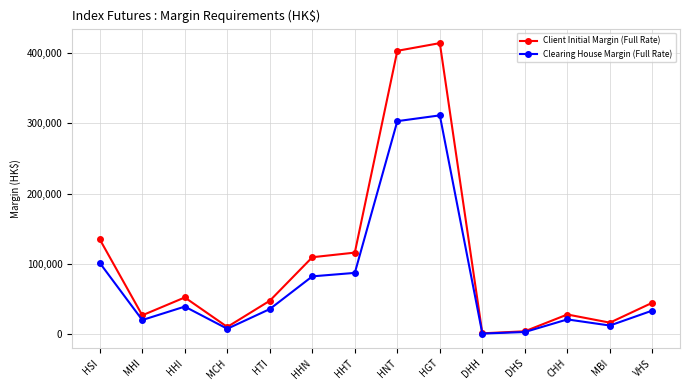

What is the average value of the Clearing House Margin (Full Rate) series?

75753